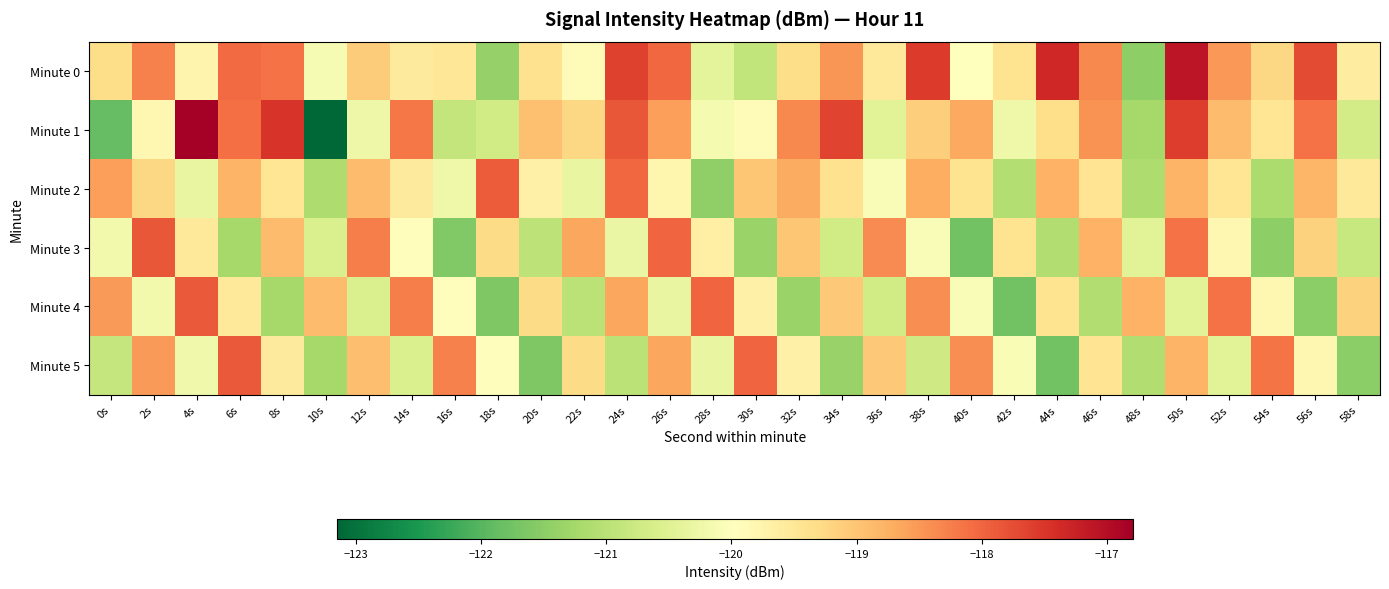

Which label corresponds to the smallest value in the chart?

10s